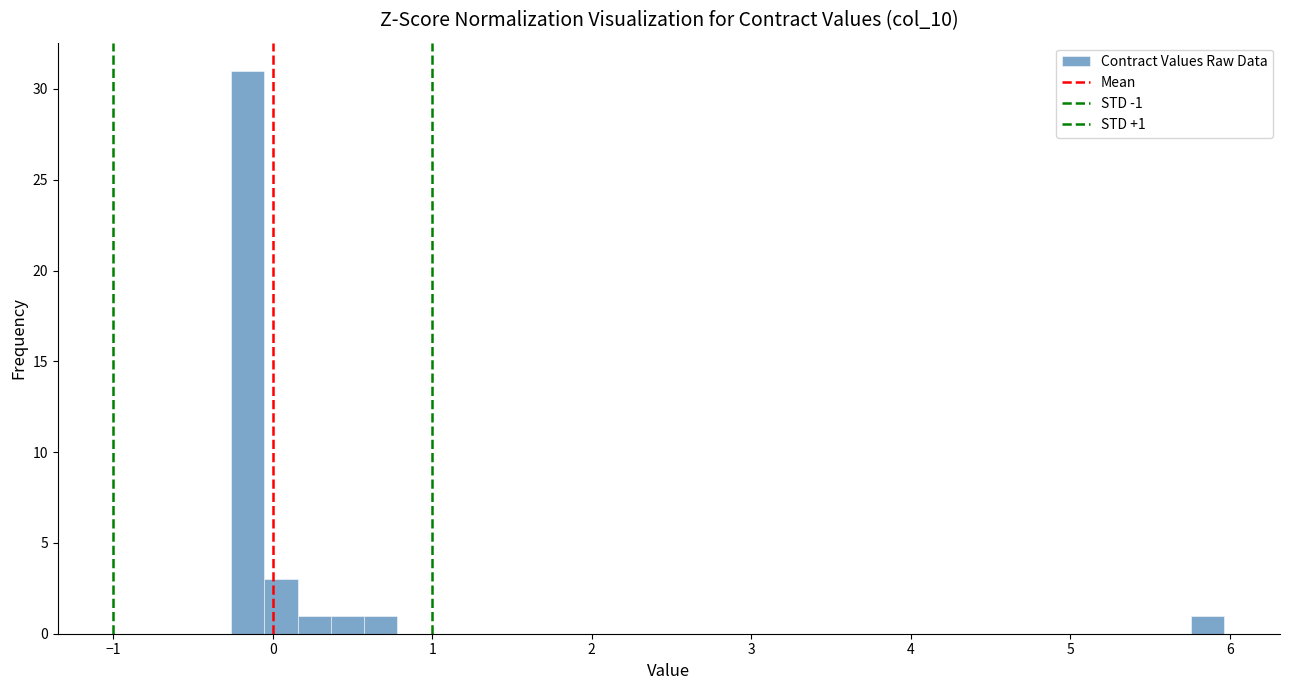

Around what value on the x-axis is the tallest bar? Give the approximate position of its centre, as read against the axis.

-0.2